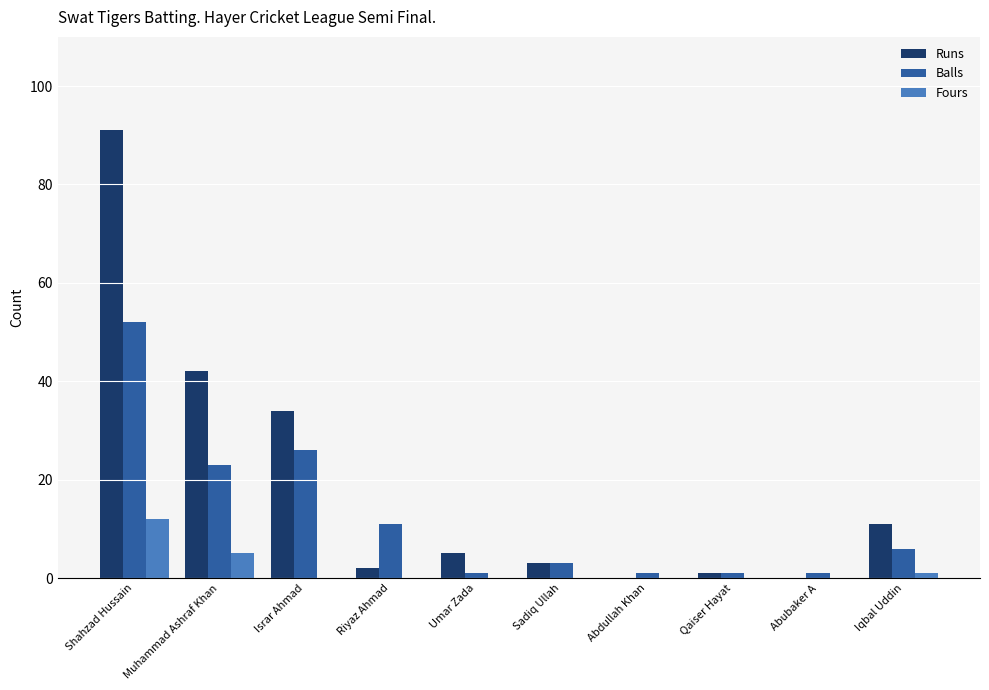

Which series changed the most between Abubaker A and Iqbal Uddin?

Runs